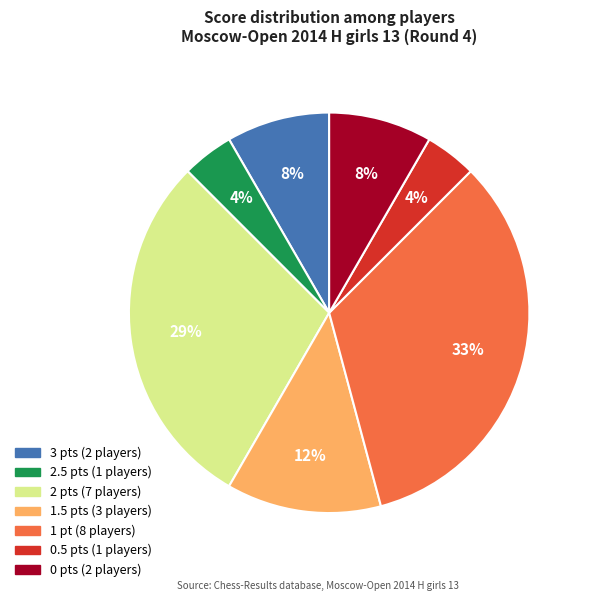

To the nearest percent, what is the average slice percentage?

14%